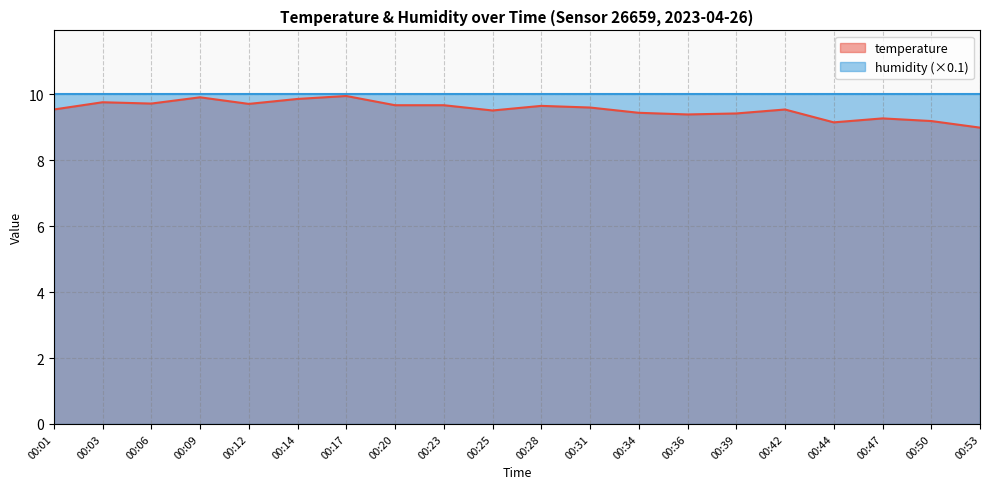

Is it true that the value at 00:25 is 9.5?

True